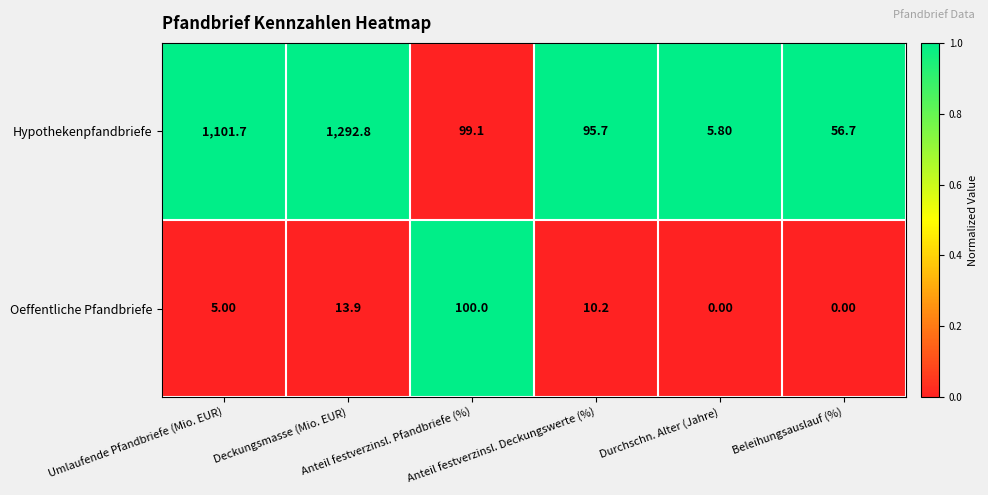

Rank the series by their average value, from lowest to highest.

Oeffentliche Pfandbriefe, Hypothekenpfandbriefe